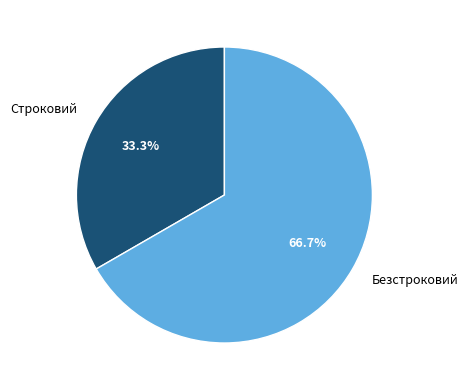

Combined, do Строковий and Безстроковий account for over 50%?

Yes